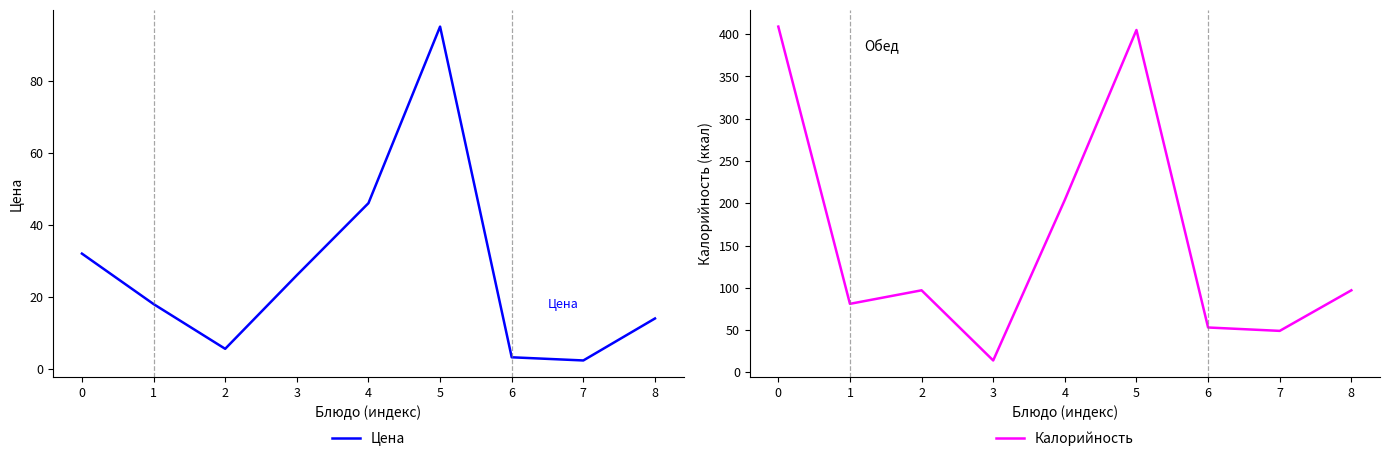

Does the chart have visible grid lines?

No